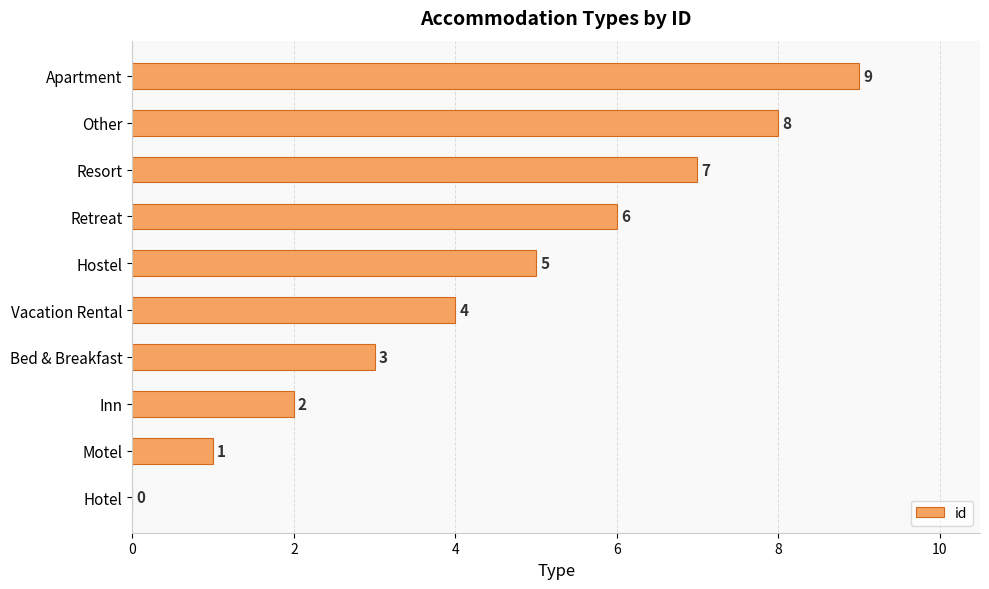

Which has a higher value, Bed & Breakfast or Motel?

Bed & Breakfast